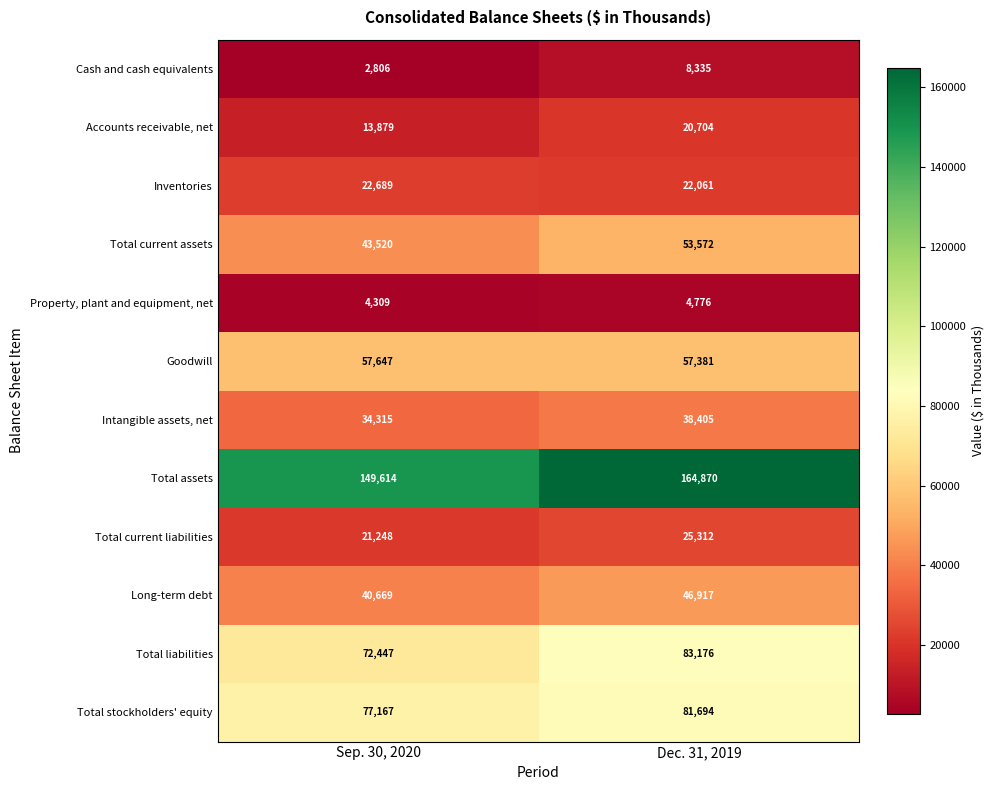

At which label is Total current assets closest to 48546?

Sep. 30, 2020